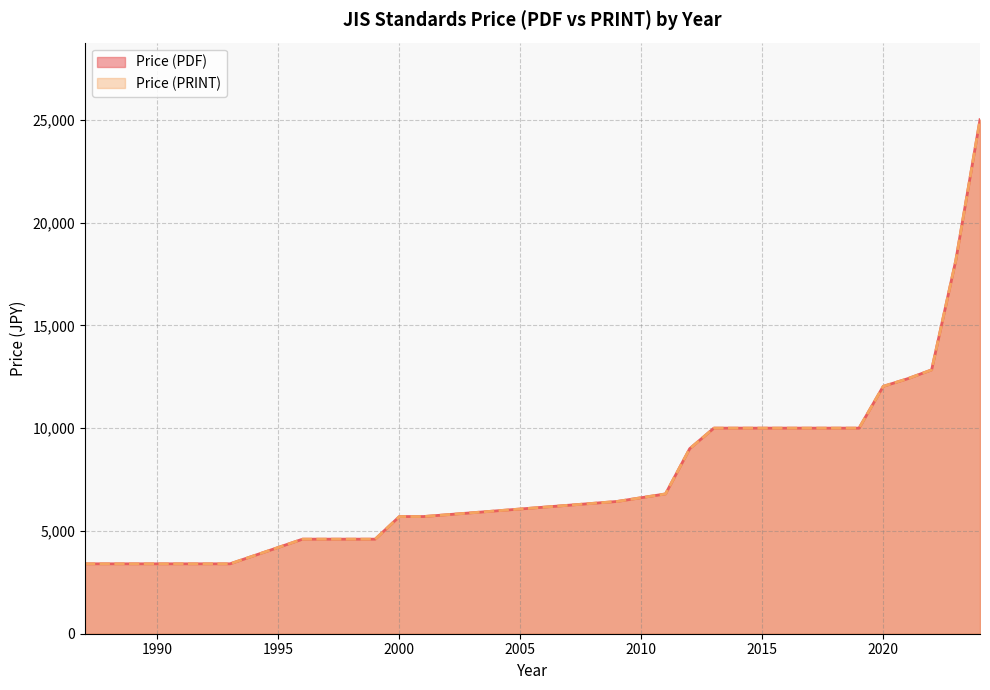

What is the sum of the Price (PRINT) values at 2020 and 1996?

17000